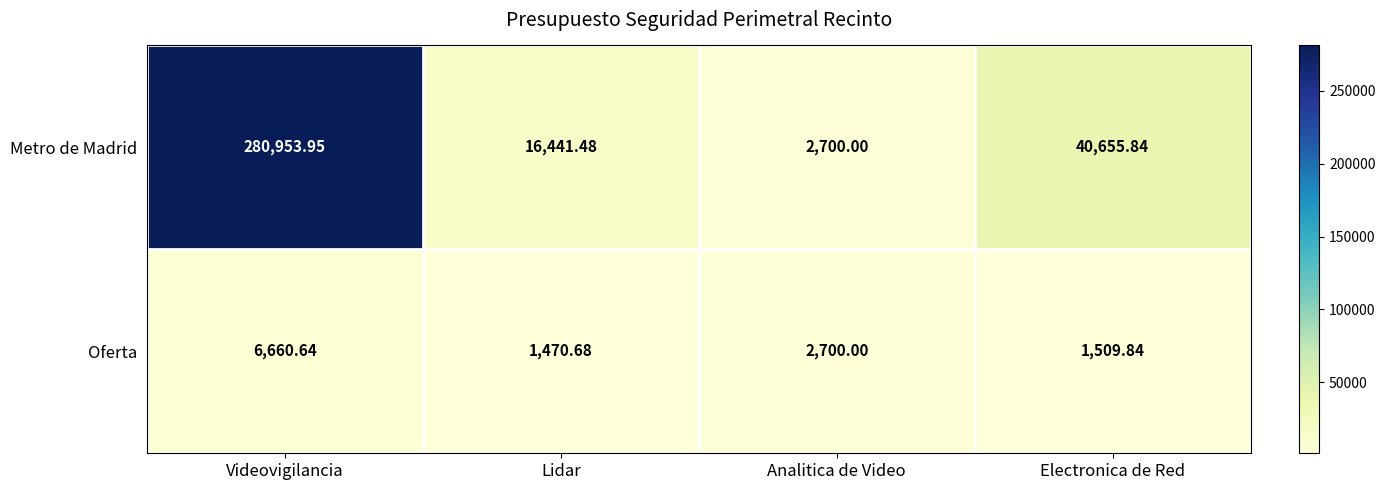

How many distinct data groups are displayed?

2